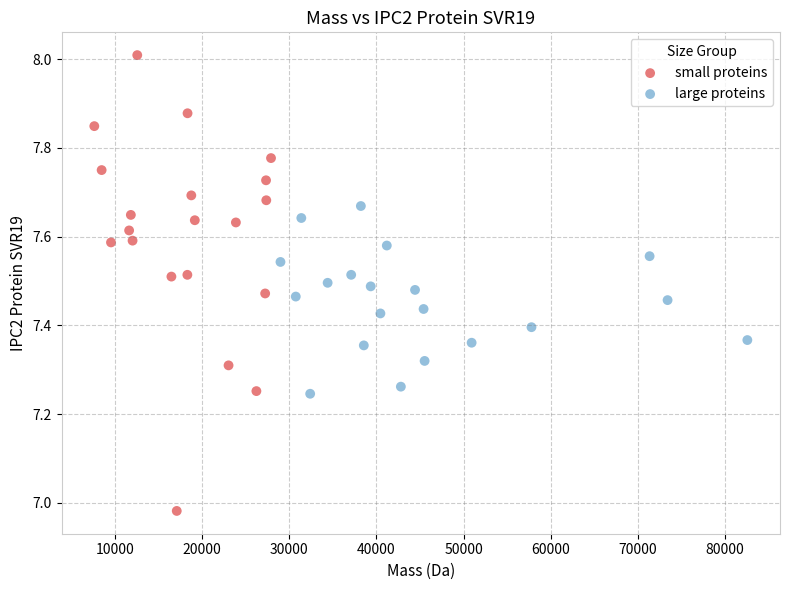

Which series has the largest Y range (max minus min)?

small proteins